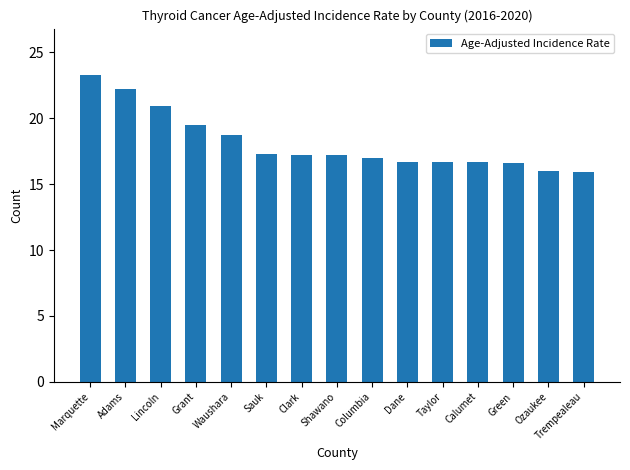

How many bars are there in total?

15